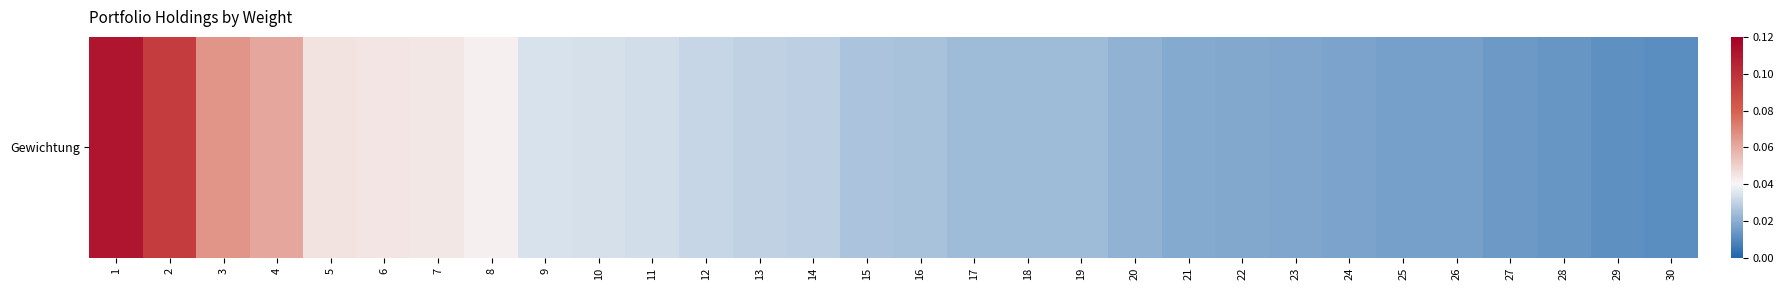

At which category does the chart reach its peak across all series?

1